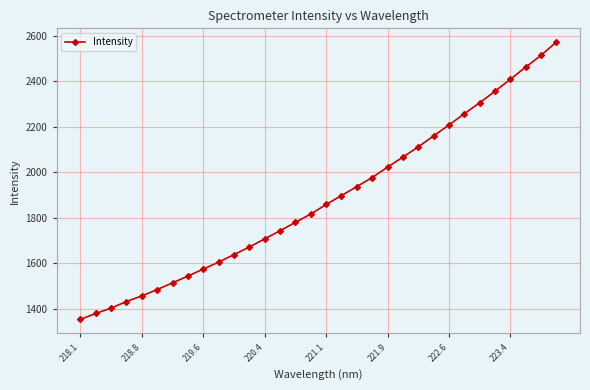

What is the value of the 20th point from the left?

1976.6